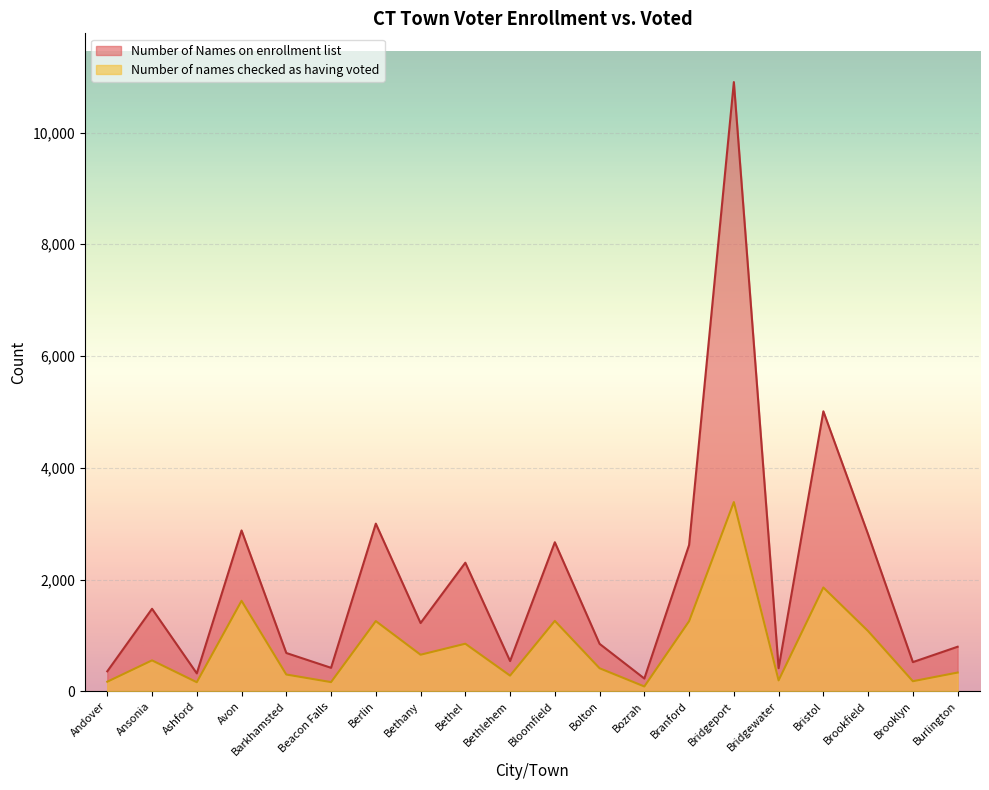

Which category has the lowest value in the Number of names checked as having voted series?

Bozrah